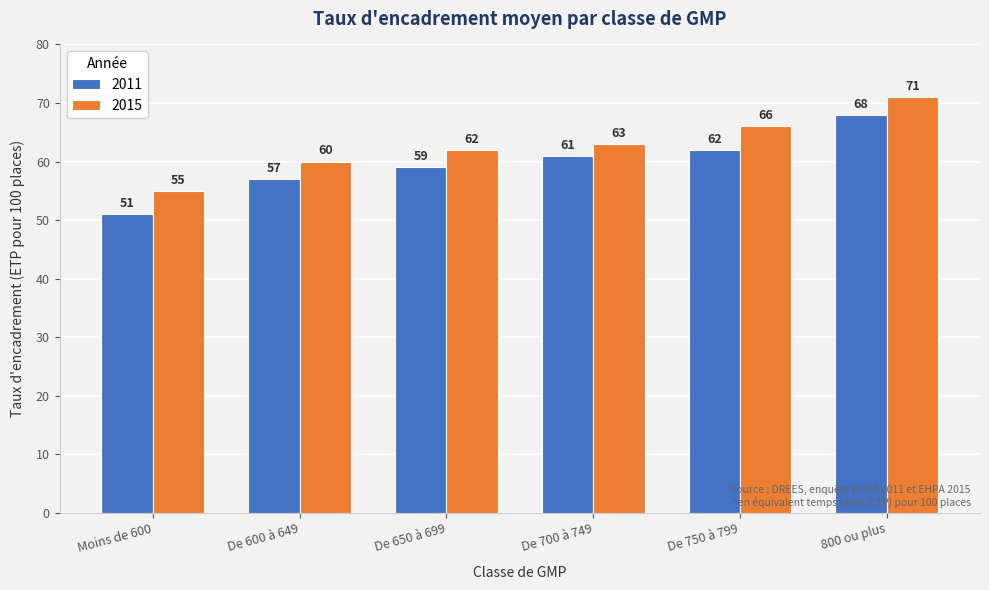

At how many categories does at least one series exceed 65?

2